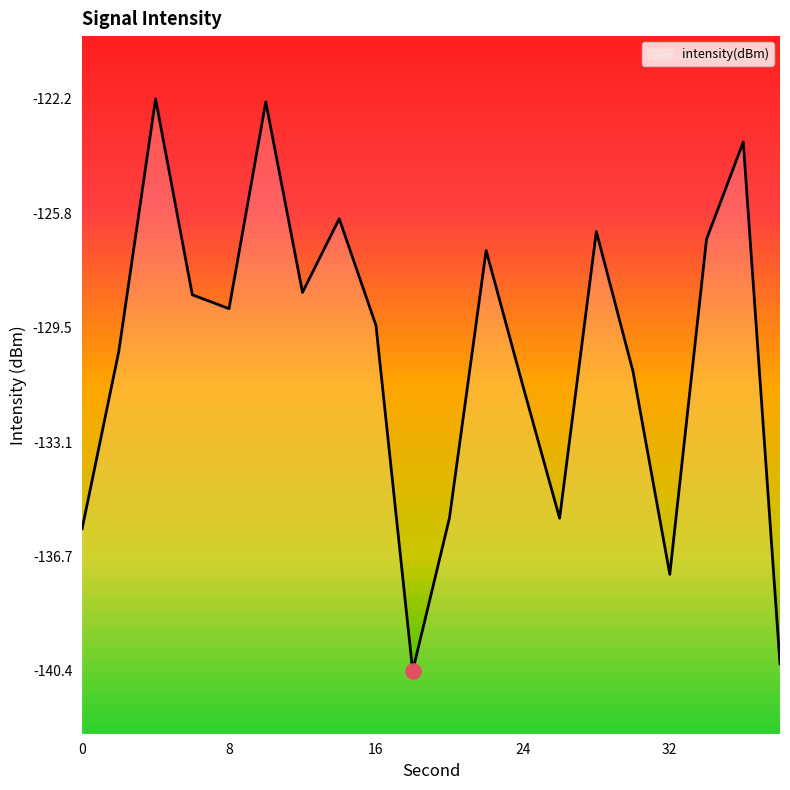

What is the change in value from 28 to 38?

-13.8